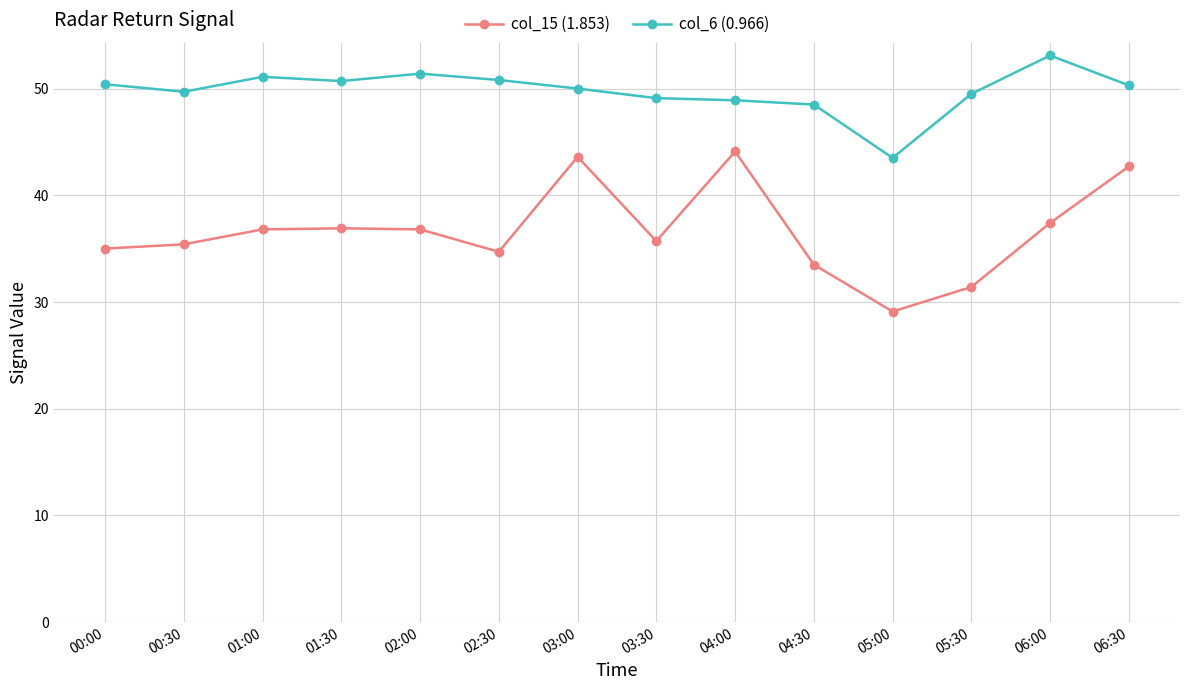

What is the greatest value displayed?

53.1